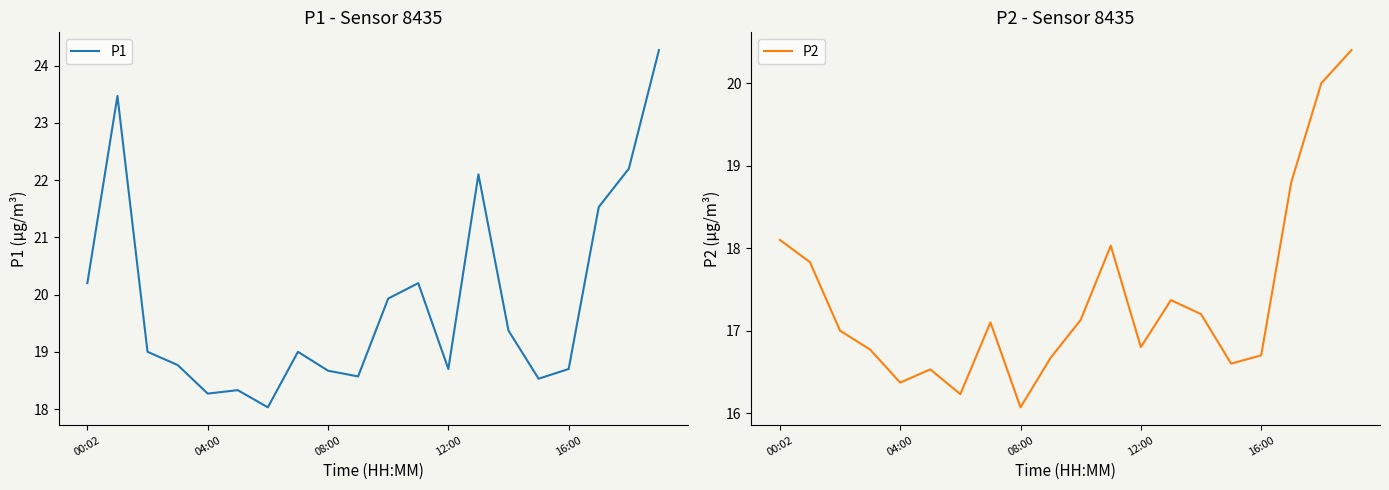

Does the chart have visible grid lines?

No